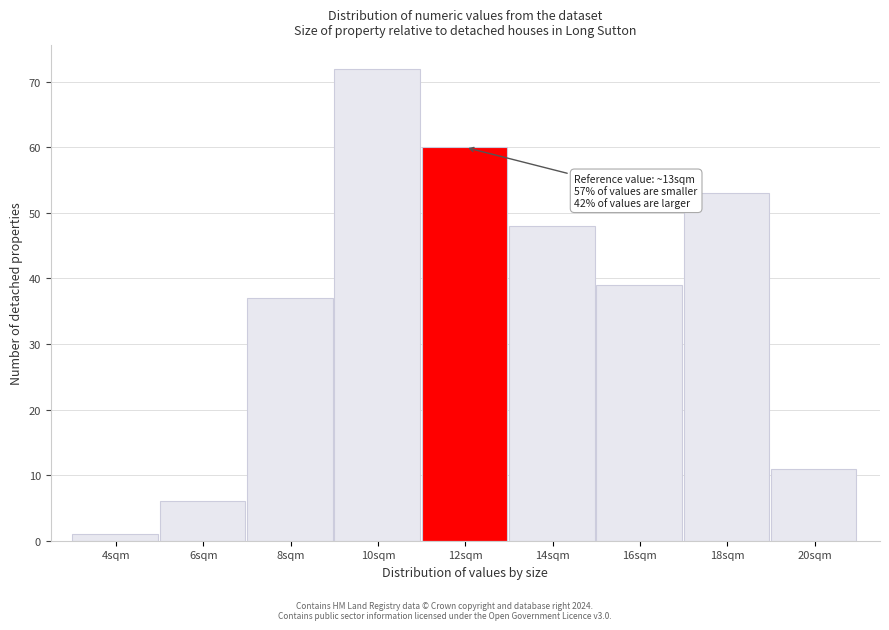

Reading right to left, what are all the values shown in this chart?

11	53	39	48	60	72	37	6	1